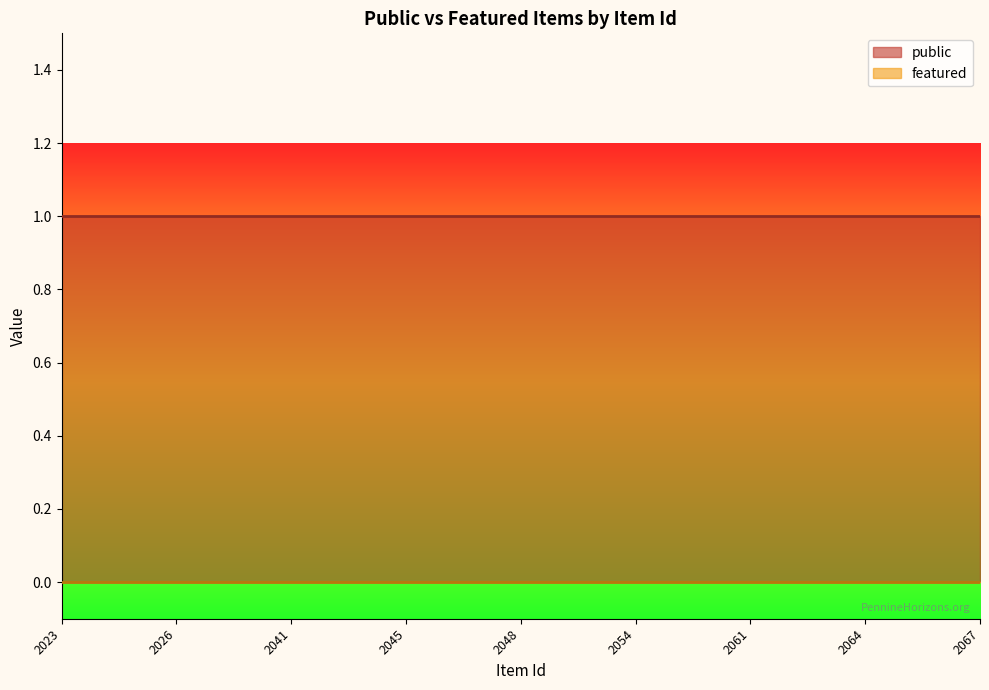

What are all the series names shown in the legend?

public, featured